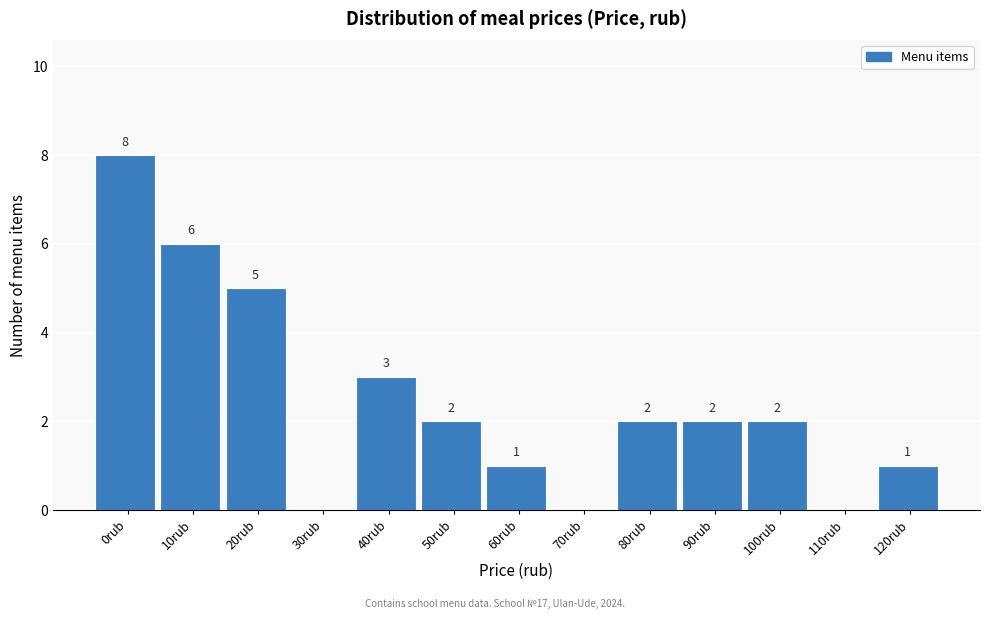

Reading right to left, what are all the values shown in this chart?

120rub=1	110rub=0	100rub=2	90rub=2	80rub=2	70rub=0	60rub=1	50rub=2	40rub=3	30rub=0	20rub=5	10rub=6	0rub=8